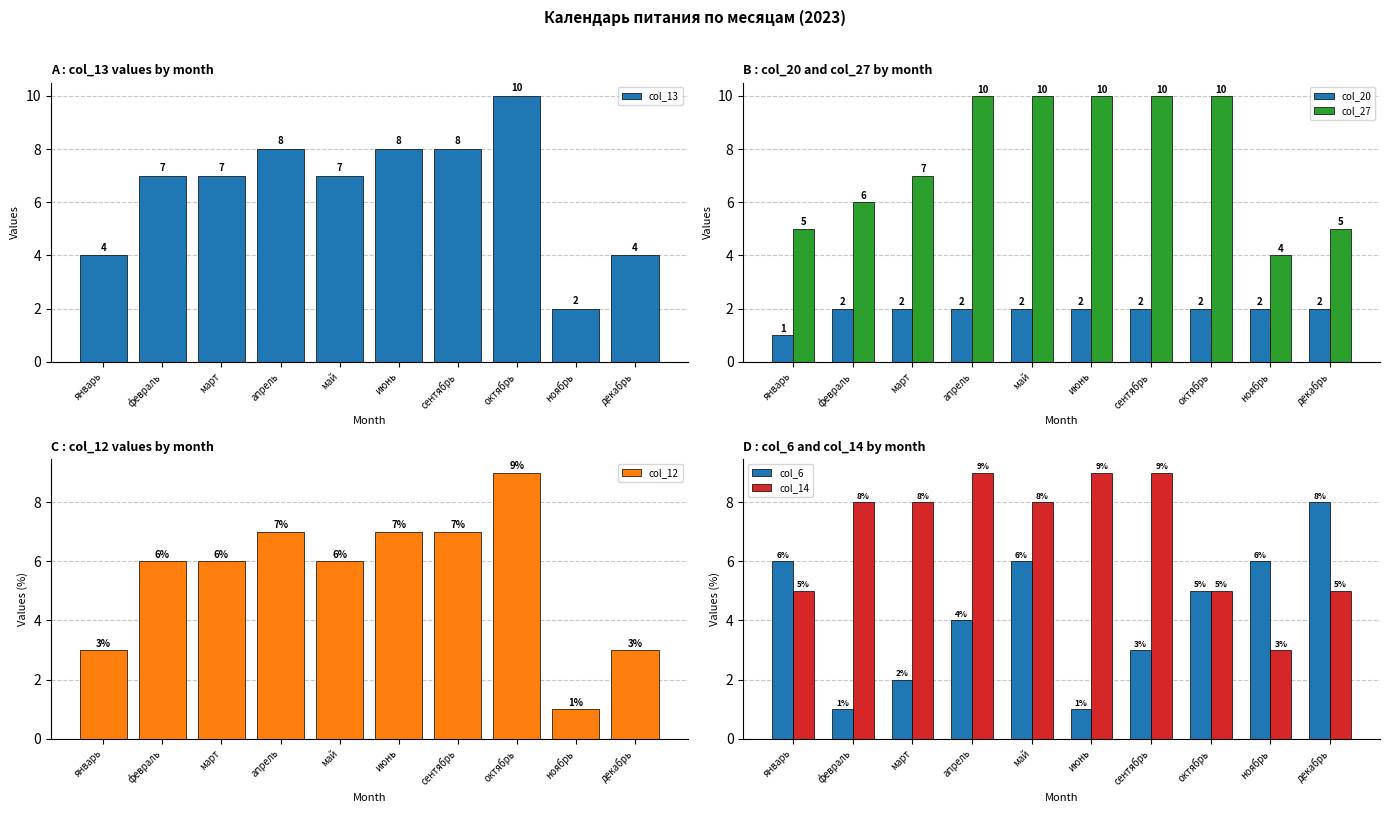

What is the spread (max minus min) of values at март?

6